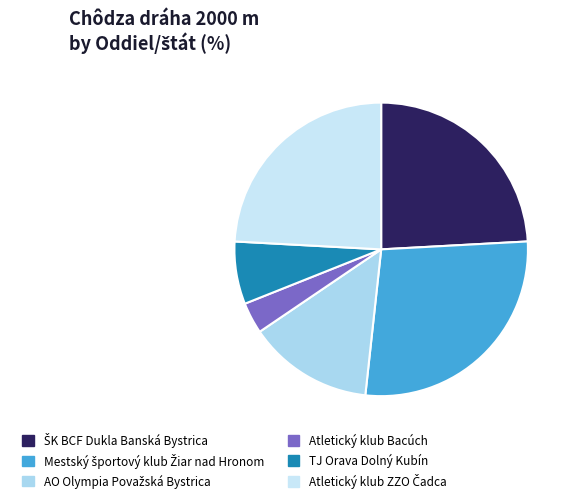

Is it true that TJ Orava Dolný Kubín is 16% of the pie?

False